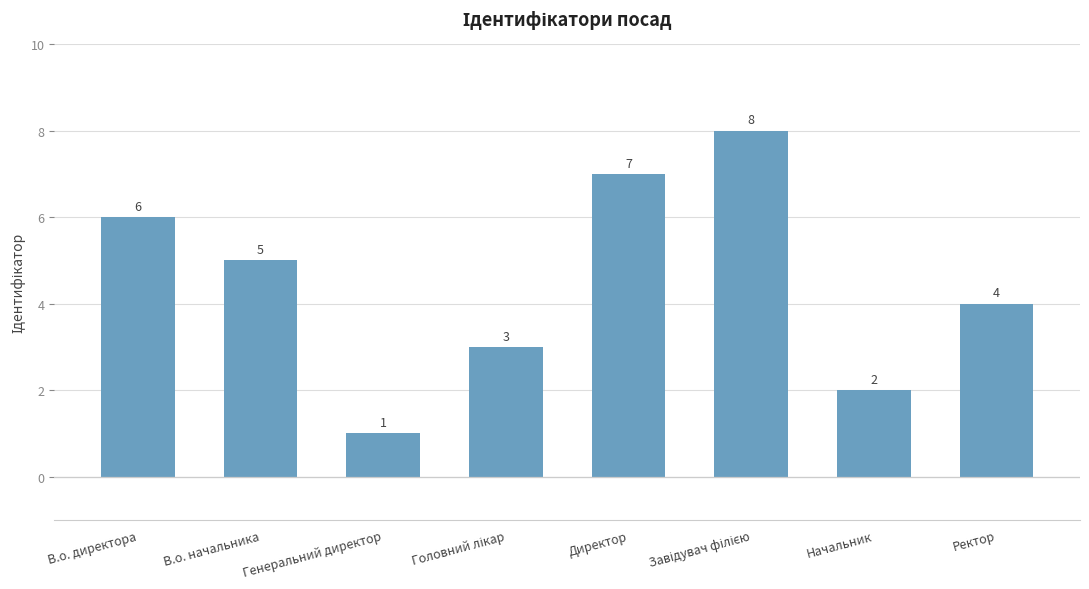

Between Генеральний директор and Начальник, which is larger?

Начальник